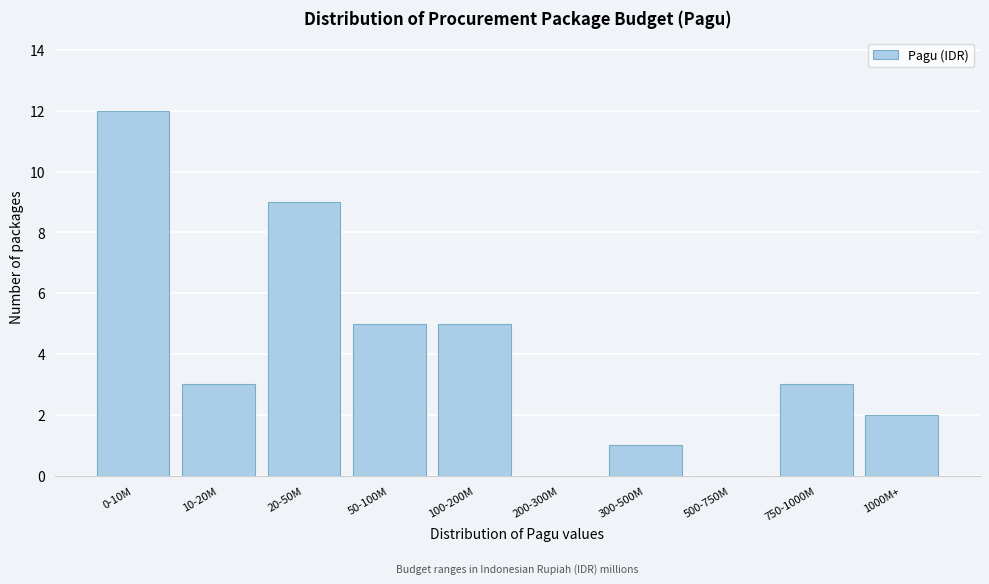

Reading left to right, transcribe all the data shown in this chart.

0-10M=12	10-20M=3	20-50M=9	50-100M=5	100-200M=5	200-300M=0	300-500M=1	500-750M=0	750-1000M=3	1000M+=2